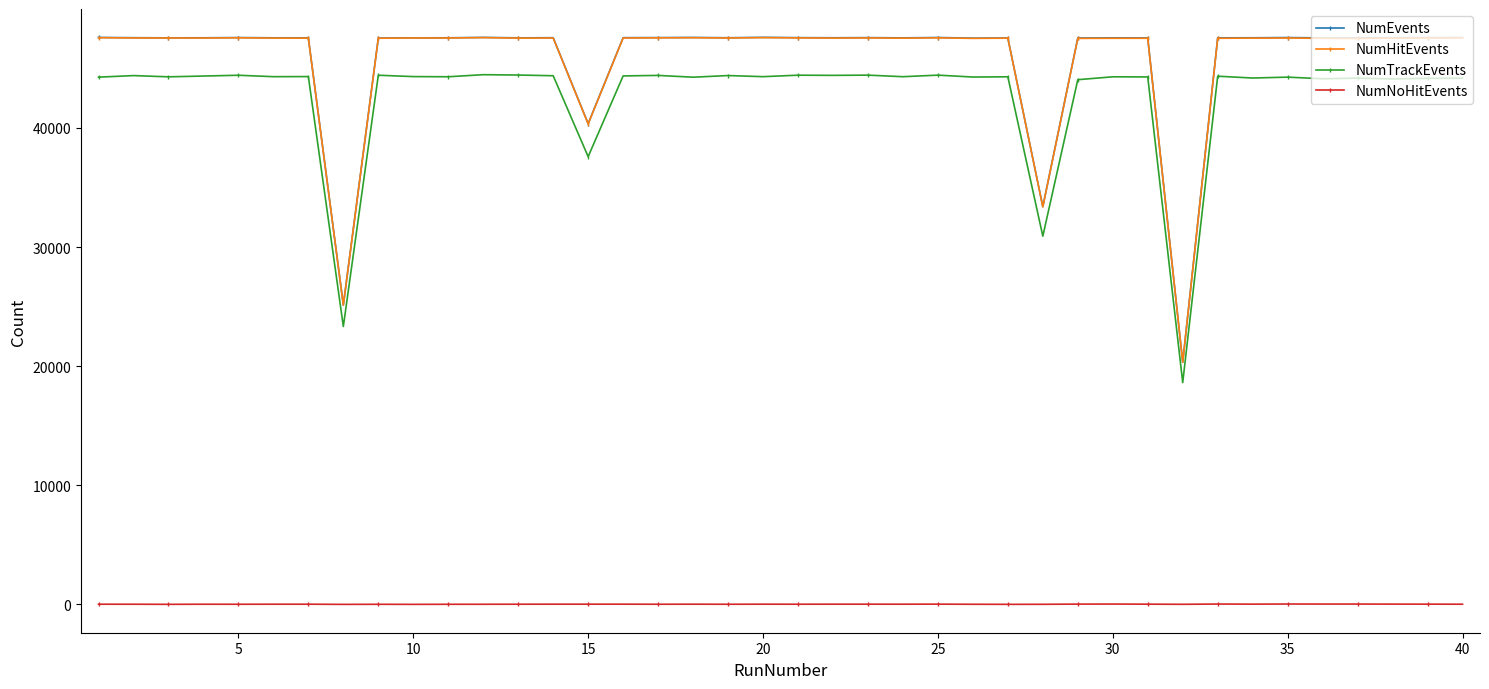

What is the sum of all NumEvents values?

1831846